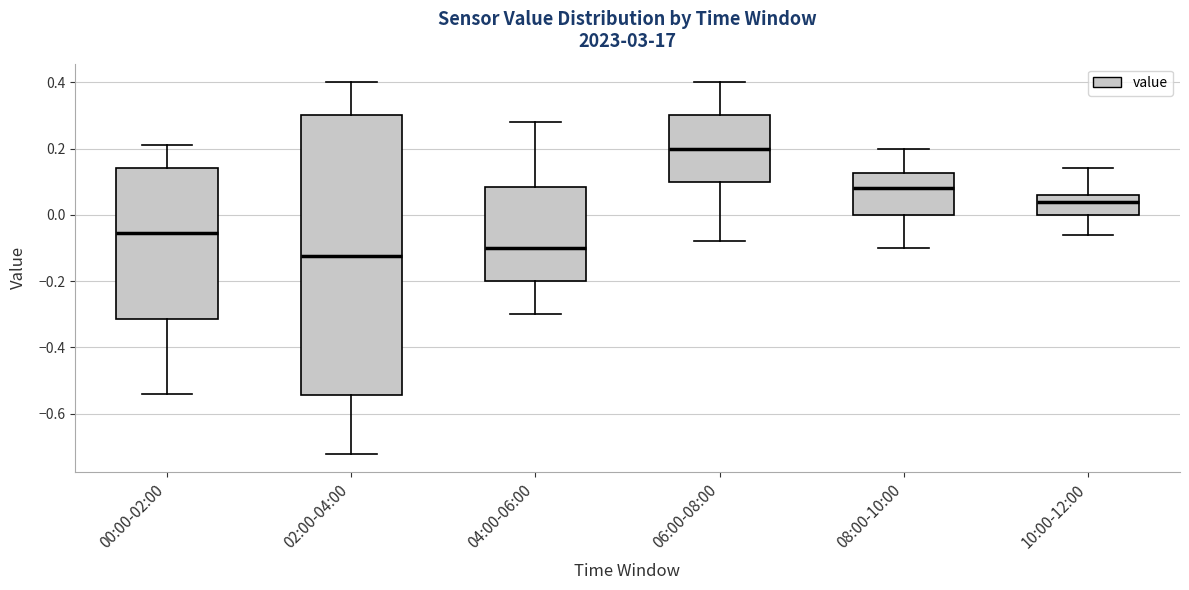

Reading left to right, transcribe this box plot: for each box, give where its median line is, the range the box spans, and where its two whiskers end, as read against the y-axis. The values are not printed on the chart, so give them approximately, as read against the axis.

00:00-02:00: median -0.06, box -0.32 to 0.14, whiskers -0.54 to 0.22
02:00-04:00: median -0.12, box -0.54 to 0.30, whiskers -0.72 to 0.40
04:00-06:00: median -0.10, box -0.20 to 0.08, whiskers -0.30 to 0.28
06:00-08:00: median 0.20, box 0.10 to 0.30, whiskers -0.08 to 0.40
08:00-10:00: median 0.08, box 0.00 to 0.12, whiskers -0.10 to 0.20
10:00-12:00: median 0.04, box 0.00 to 0.06, whiskers -0.06 to 0.14